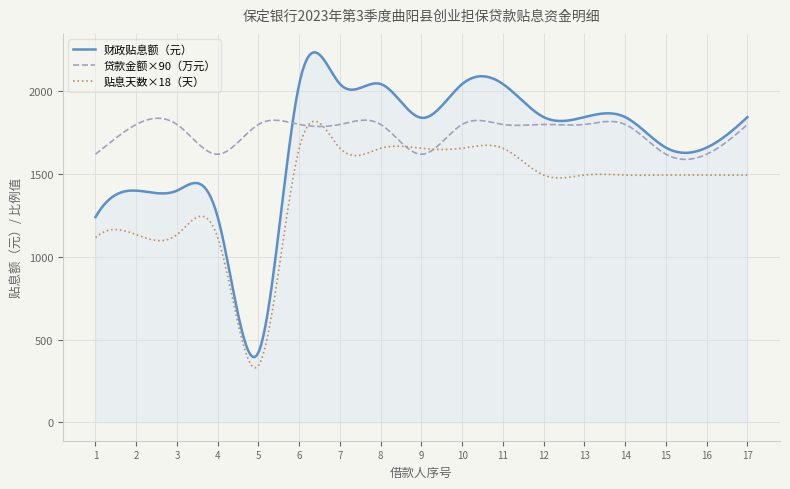

True or false: 财政贴息额（元） and 贴息天数×18（天） cross at least once.

False